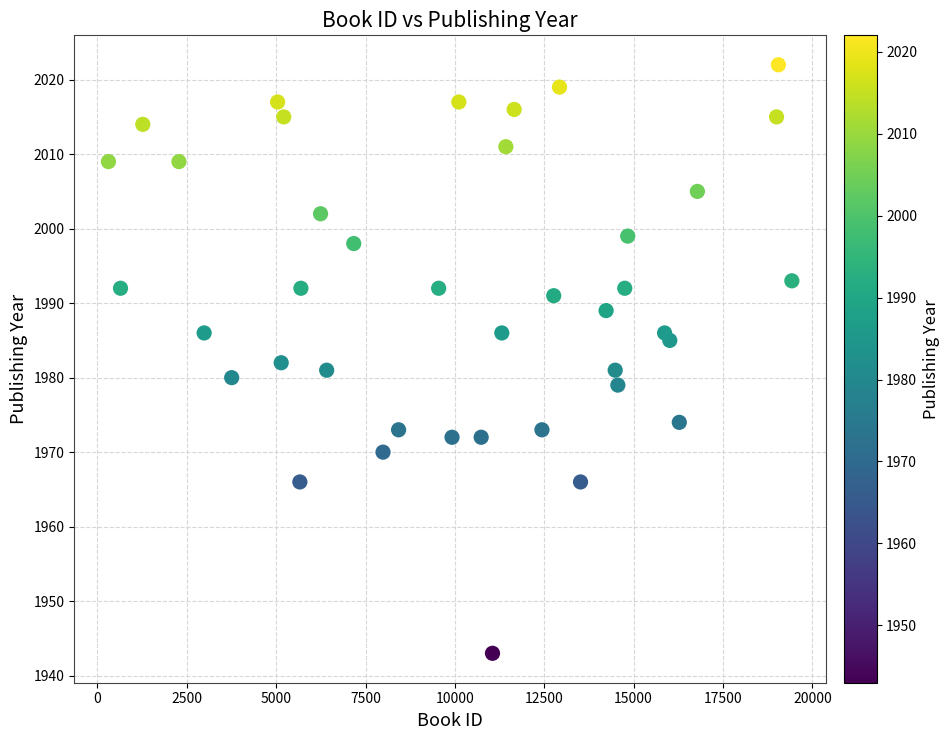

What is the range of Y values (max minus min)?

79